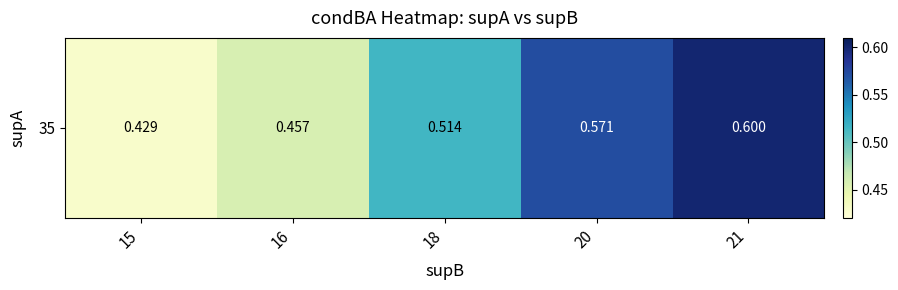

Reading right to left, what are all the values shown in this chart?

0.6	0.6	0.5	0.5	0.4